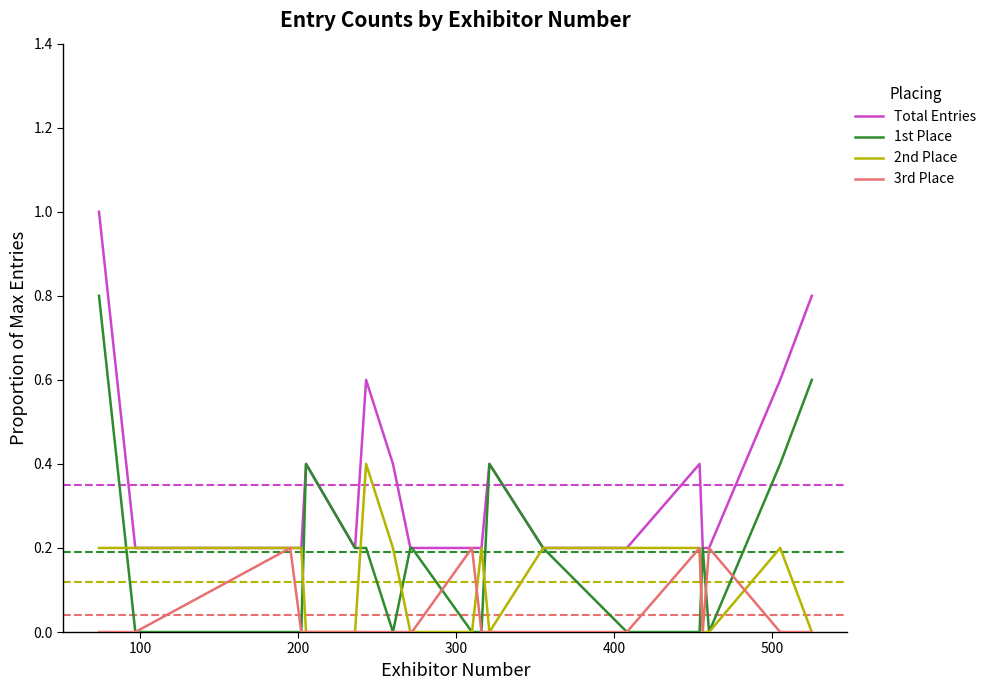

What is the maximum value for 2nd Place?

0.4